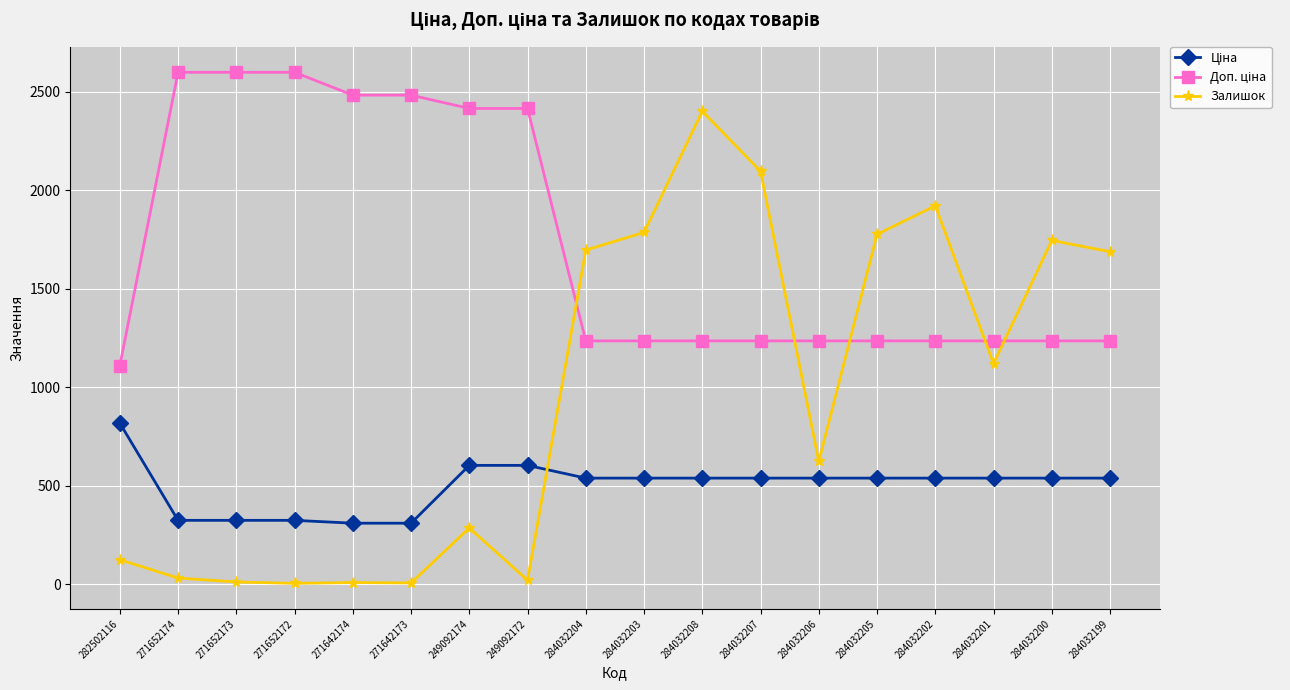

What is the value of the Залишок point at the 10th from the left?

1786.0